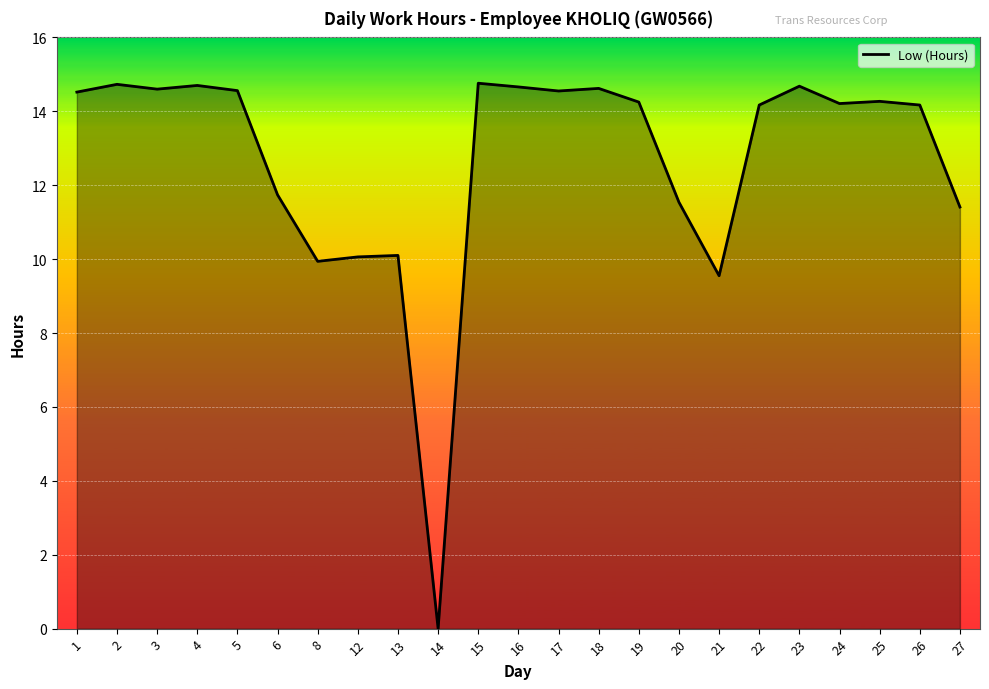

The value at 4 is 14.7. True or false?

True